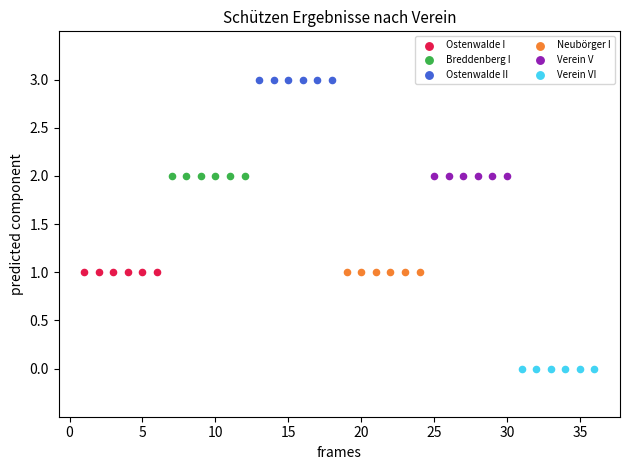

Which series contains the highest Y value?

Ostenwalde II